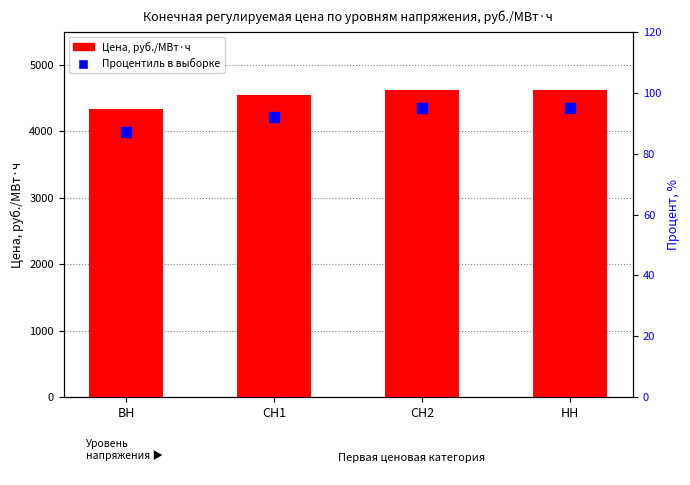

Which series contains the lowest Y value?

Процентиль